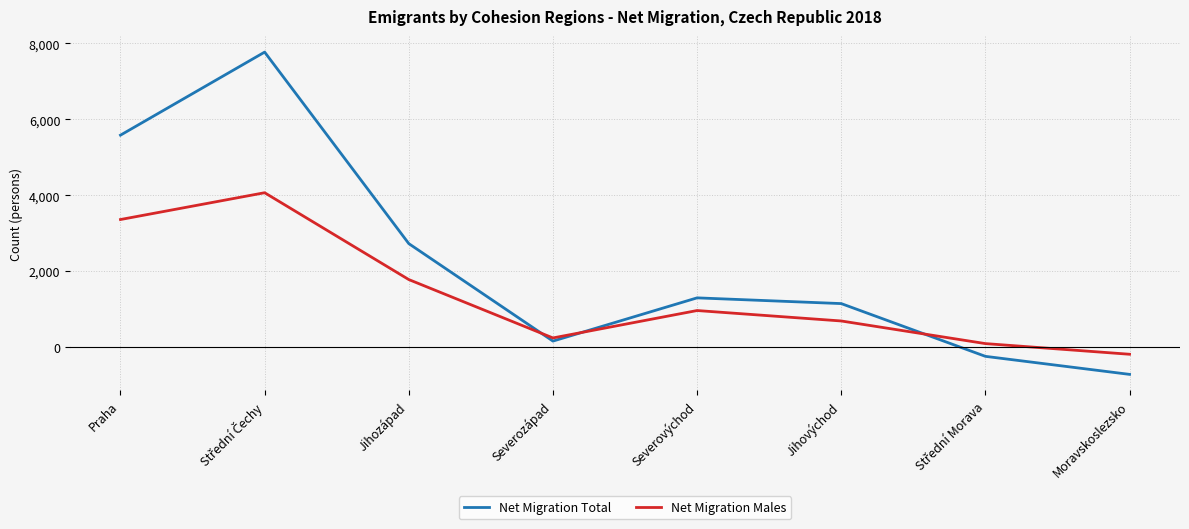

What is the total value across all series at Moravskoslezsko?

-908